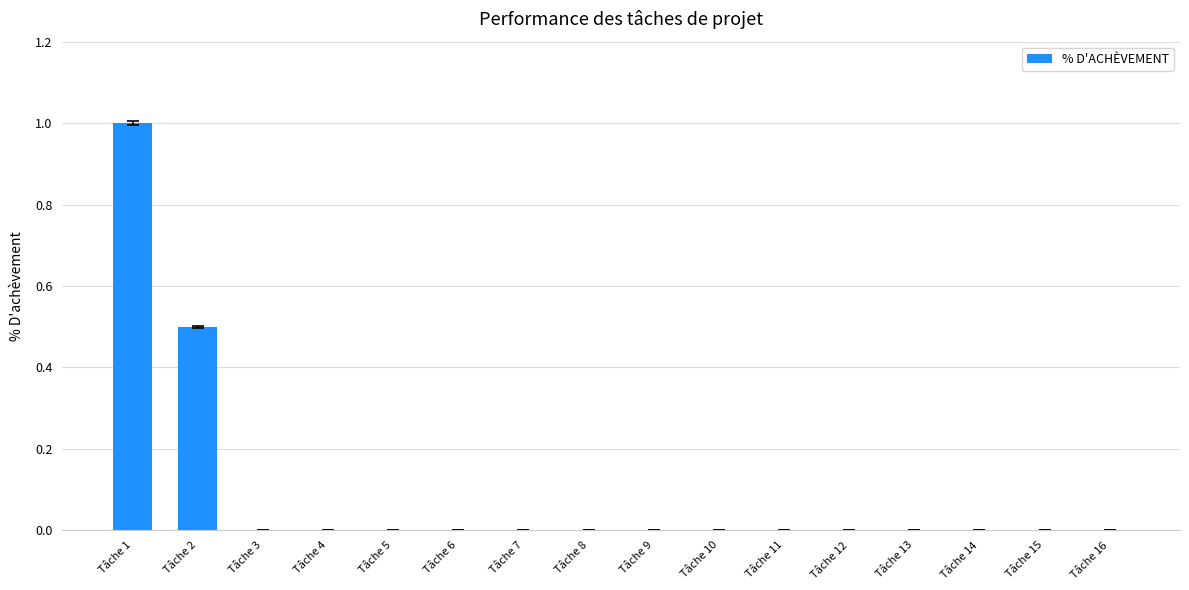

Is it true that the value at Tâche 3 is 0.5?

False